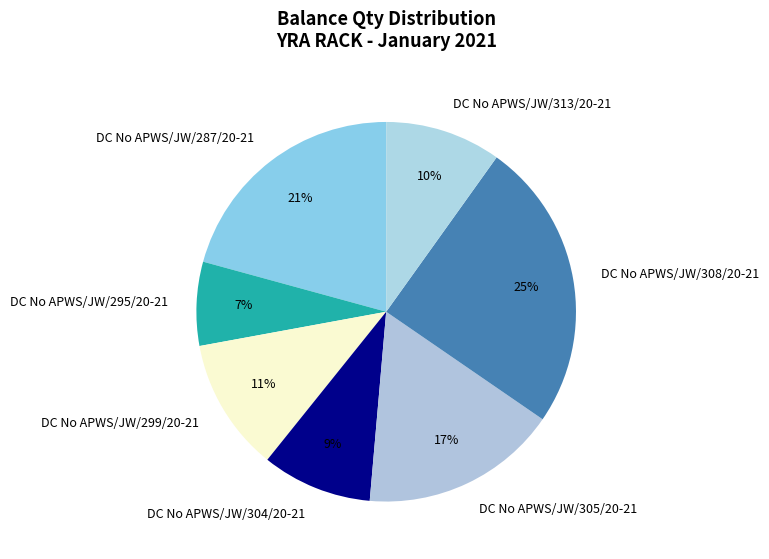

How many slices are in this pie chart?

7